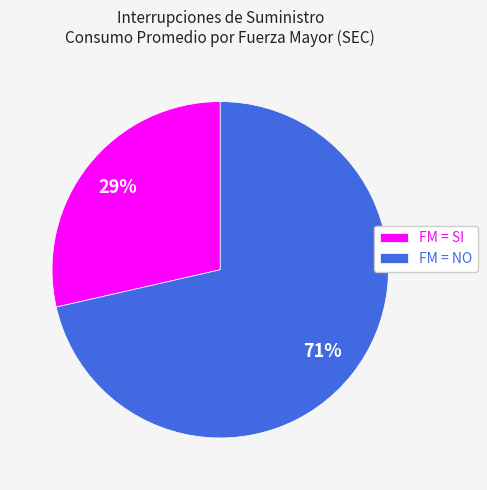

To the nearest percent, what is the combined percentage of FM = NO and FM = SI?

100%